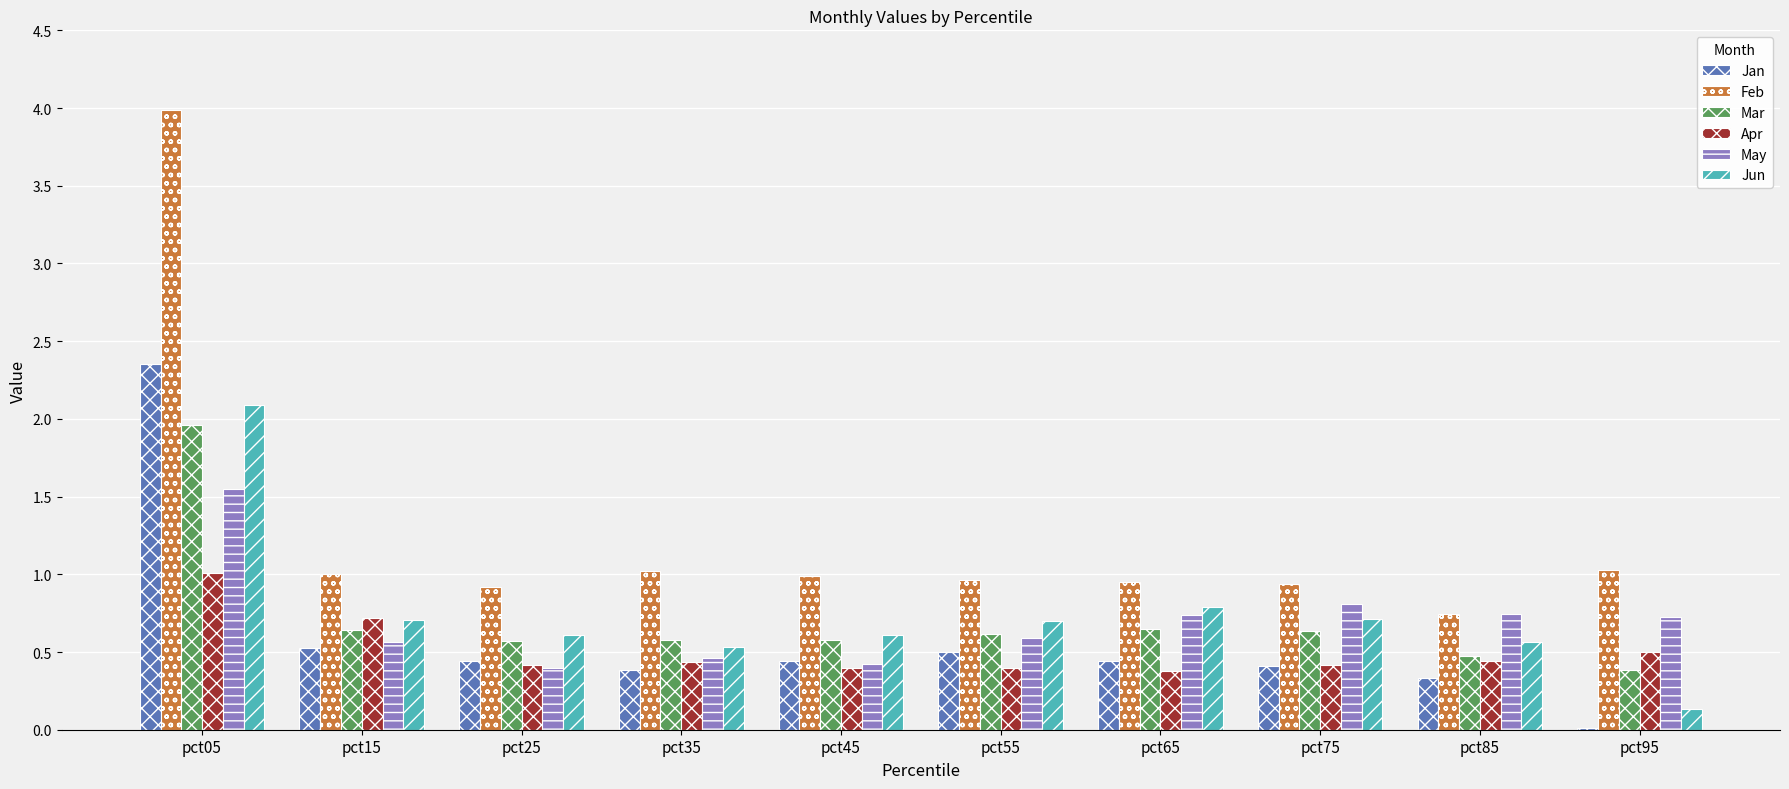

The value of Apr at pct45 is 0.4. True or false?

True